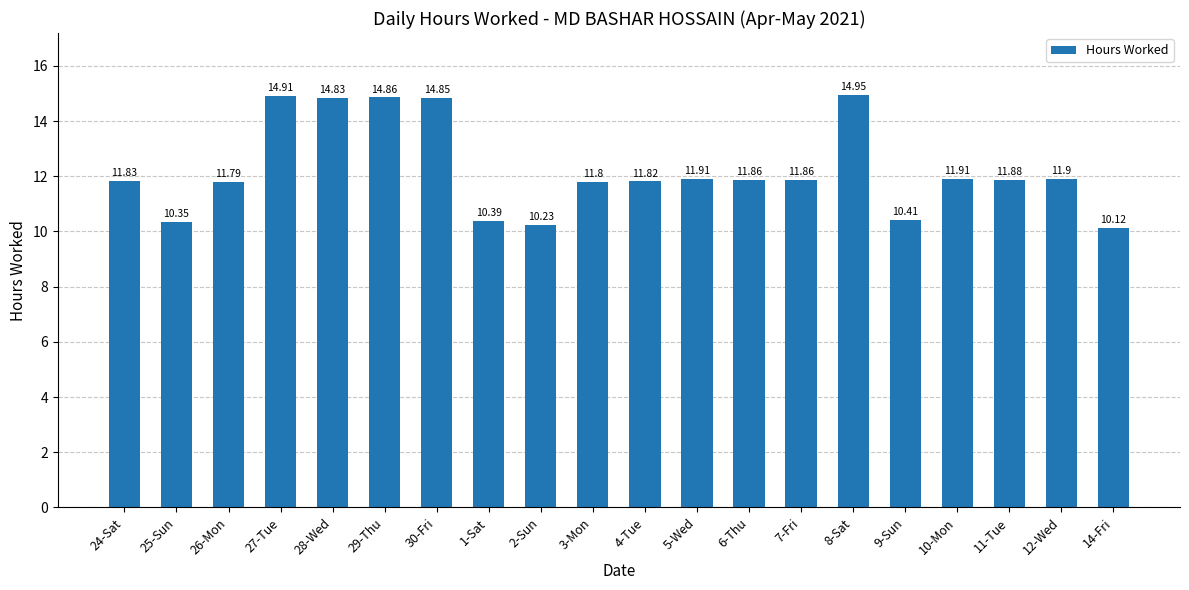

What is the value of the 5th bar from the left?

14.8